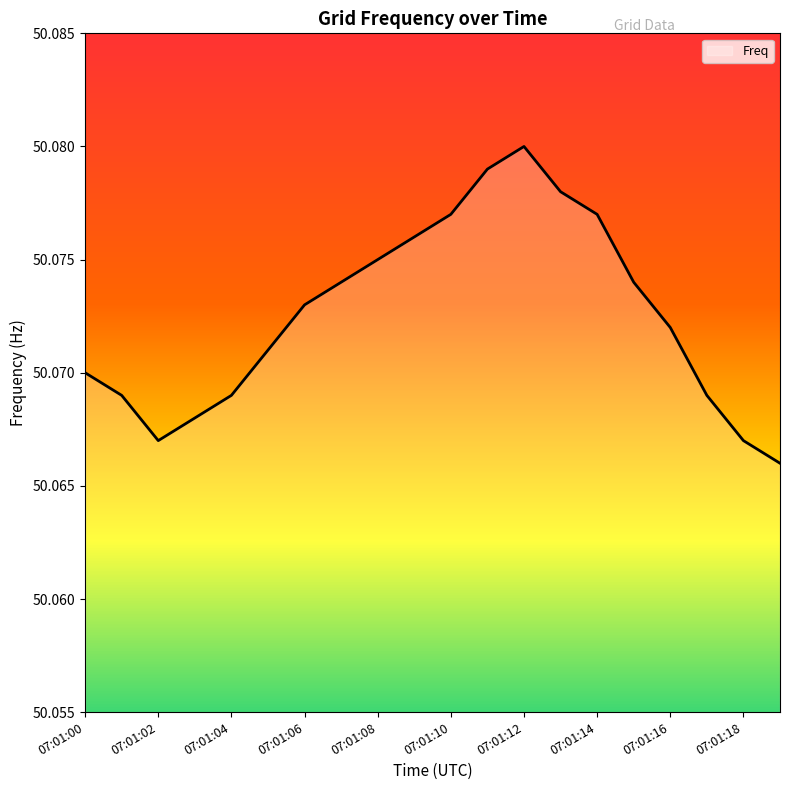

At which label is the value closest to 50?

07:01:19